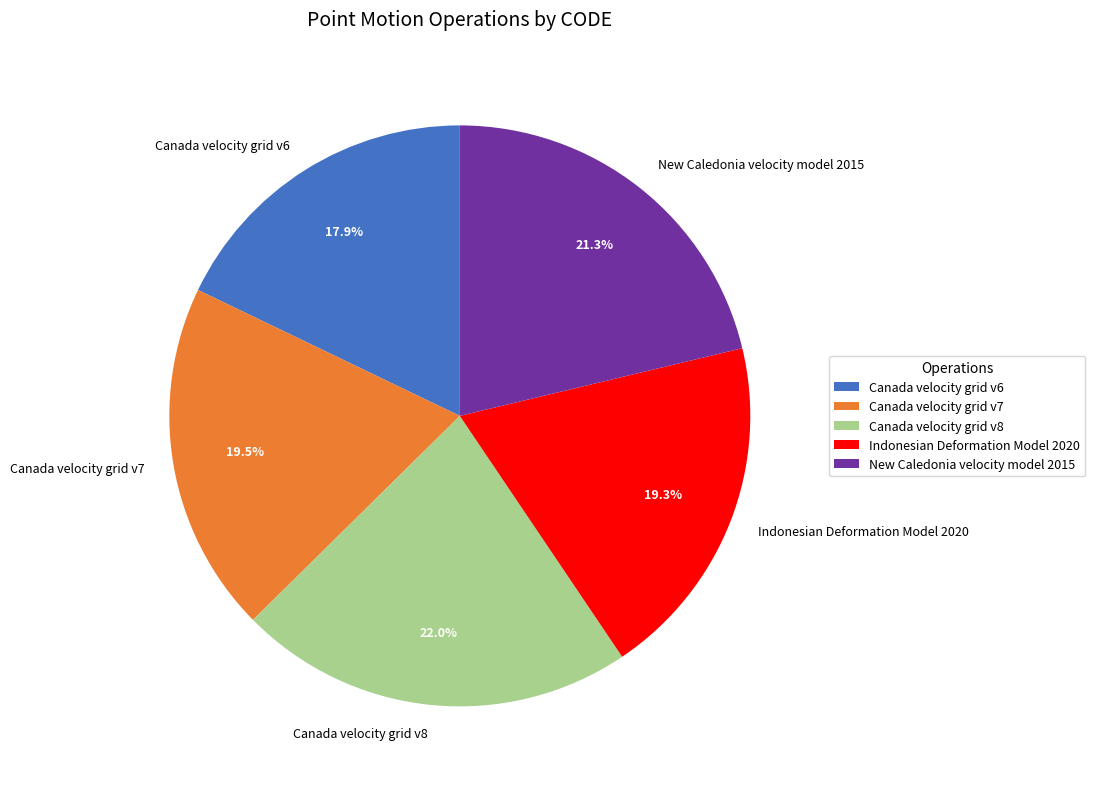

Which has a higher value, Canada velocity grid v8 or Canada velocity grid v6?

Canada velocity grid v8